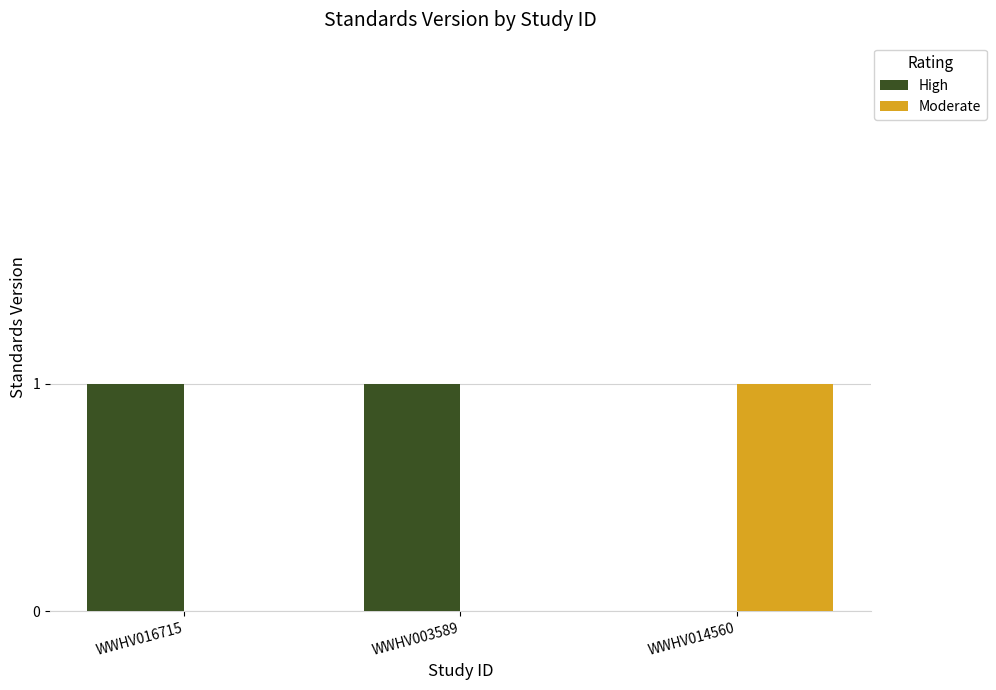

Is the value of Moderate at WWHV003589 greater than the value of High at WWHV003589?

No